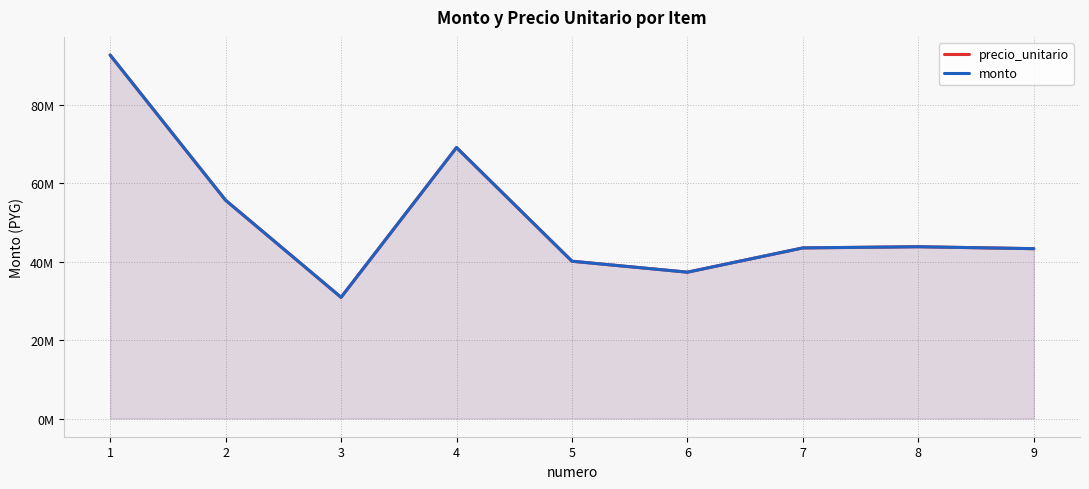

Is the value of monto at 8 greater than the value of precio_unitario at 9?

Yes